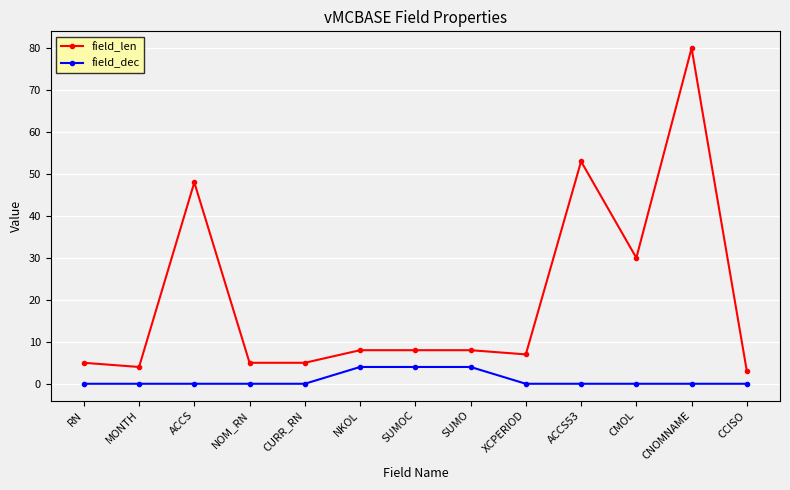

At which category is the sum across all series the highest?

CNOMNAME